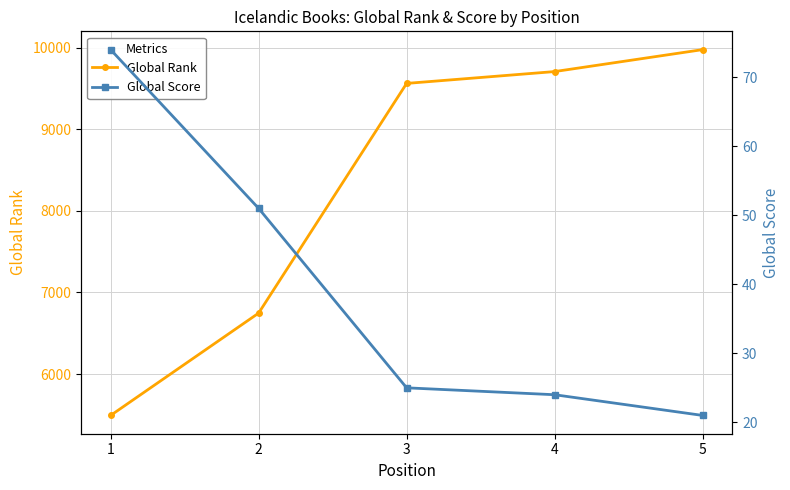

At how many categories does at least one series exceed 3369?

5